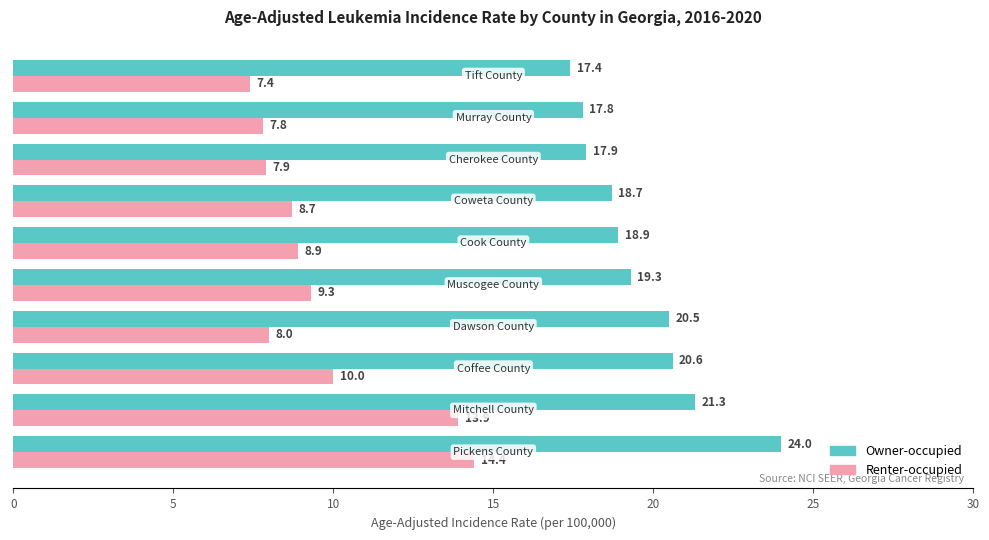

What are all the series names shown in the legend?

Owner-occupied, Renter-occupied